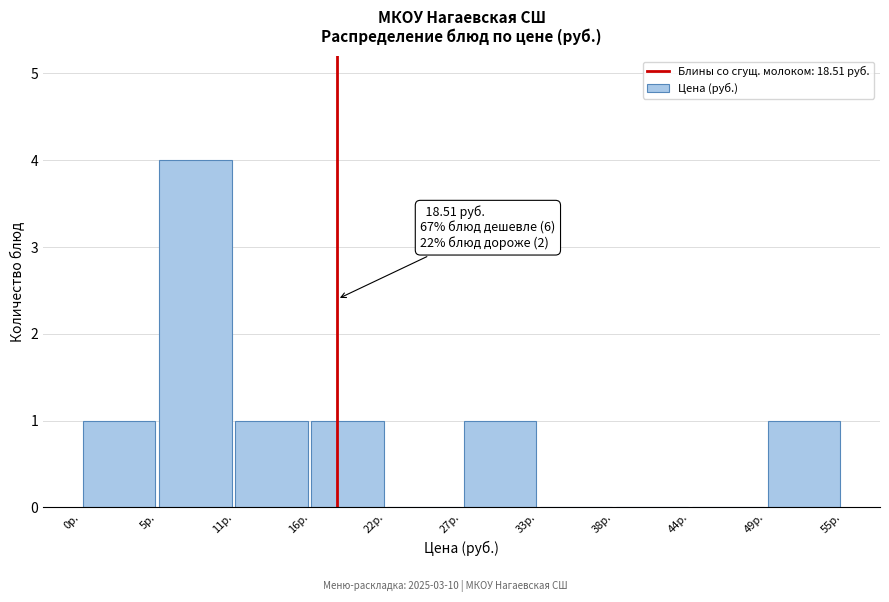

Which range on the x-axis has the tallest bar?

5.5 to 11.0